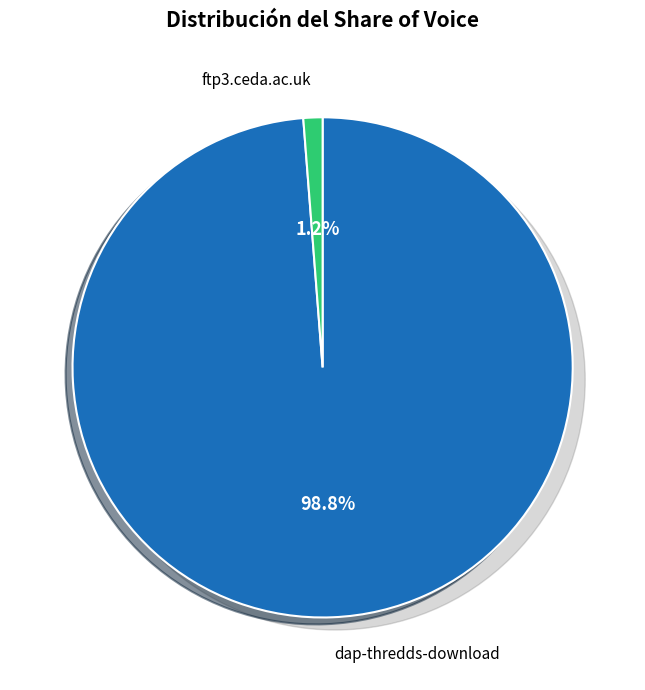

Is the sum of ftp3.ceda.ac.uk and dap-thredds-download greater than half?

Yes